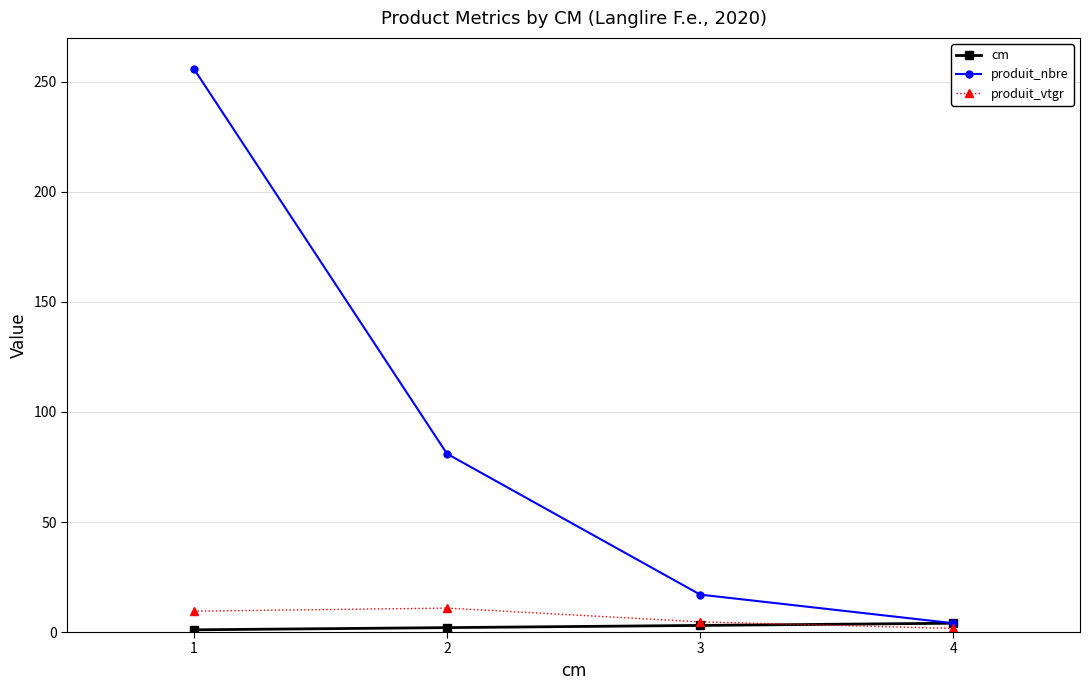

What is the sum of the produit_vtgr values at 2 and 1?

20.4